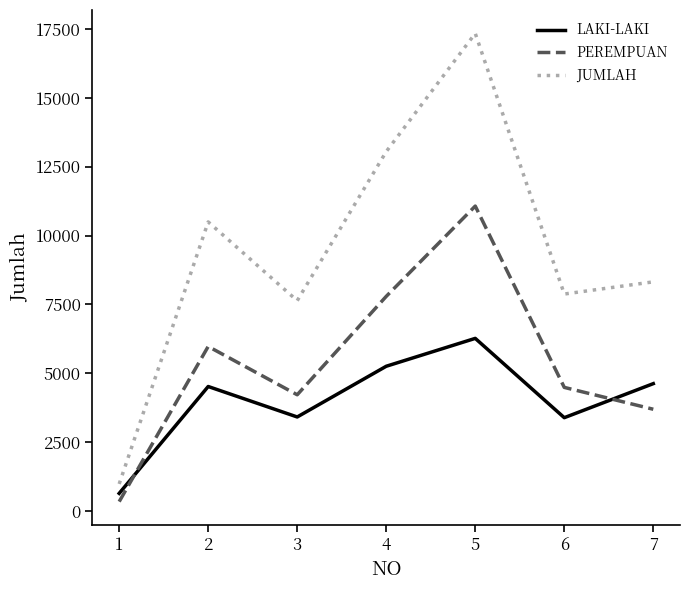

What is the maximum value shown in the chart?

17339